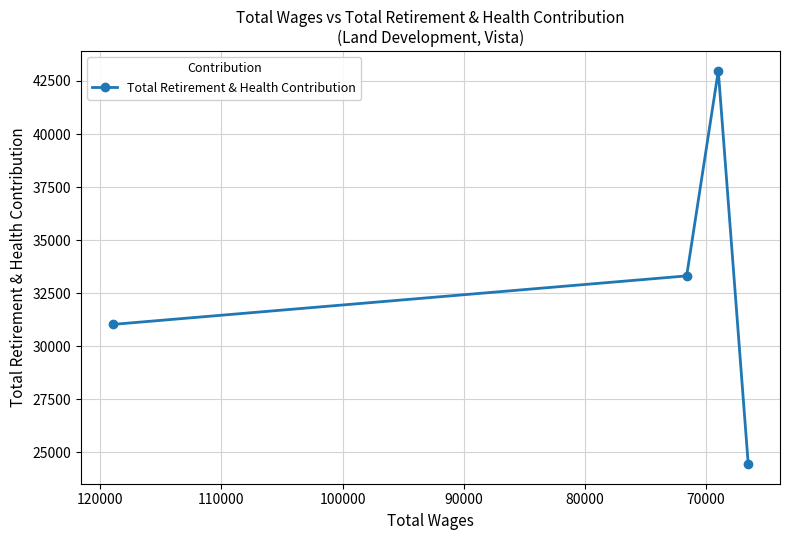

How many data points are less than 33312?

2